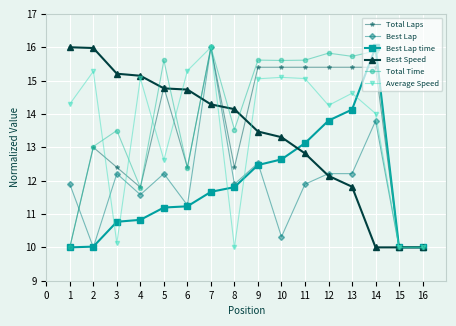

True or false: Best Speed and Best Lap cross at least once.

True